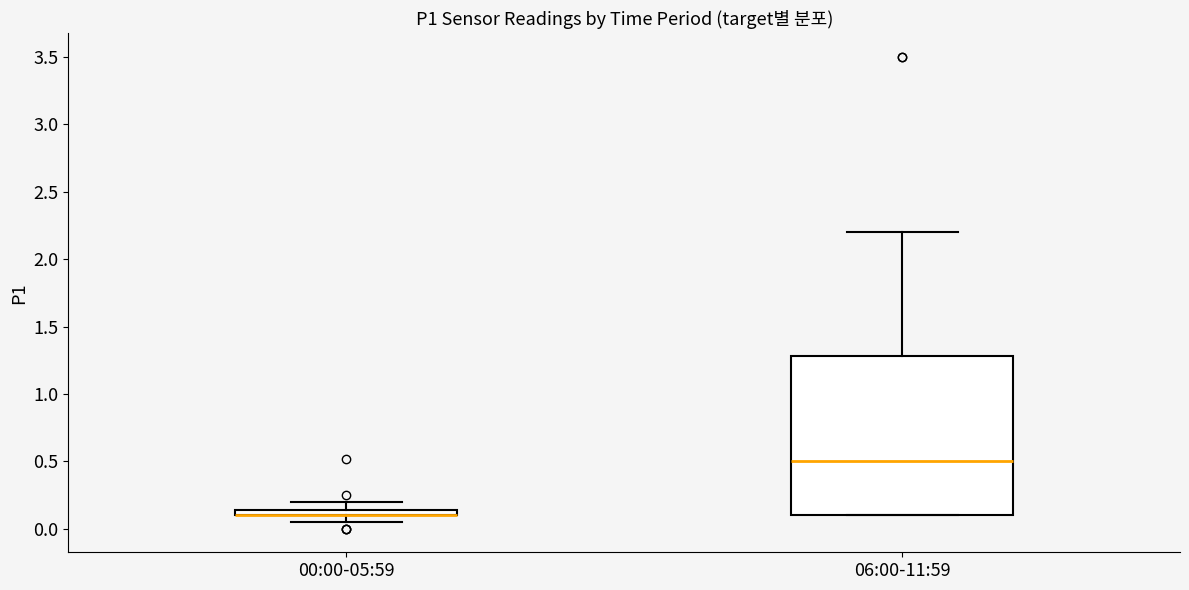

Comparing the boxes themselves (not the whiskers), which one is the tallest?

06:00-11:59